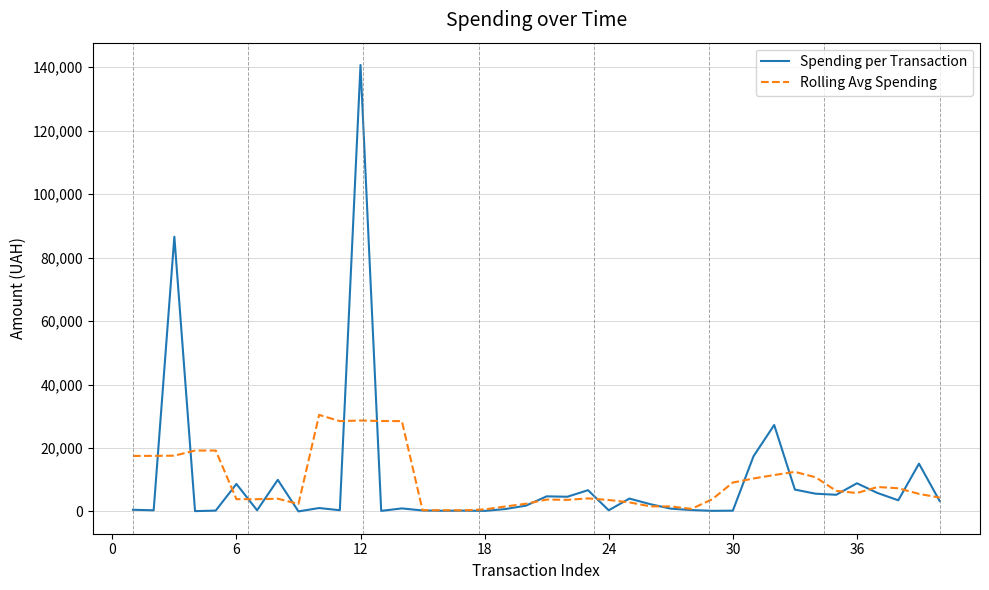

Which series has the widest spread of values?

Spending per Transaction